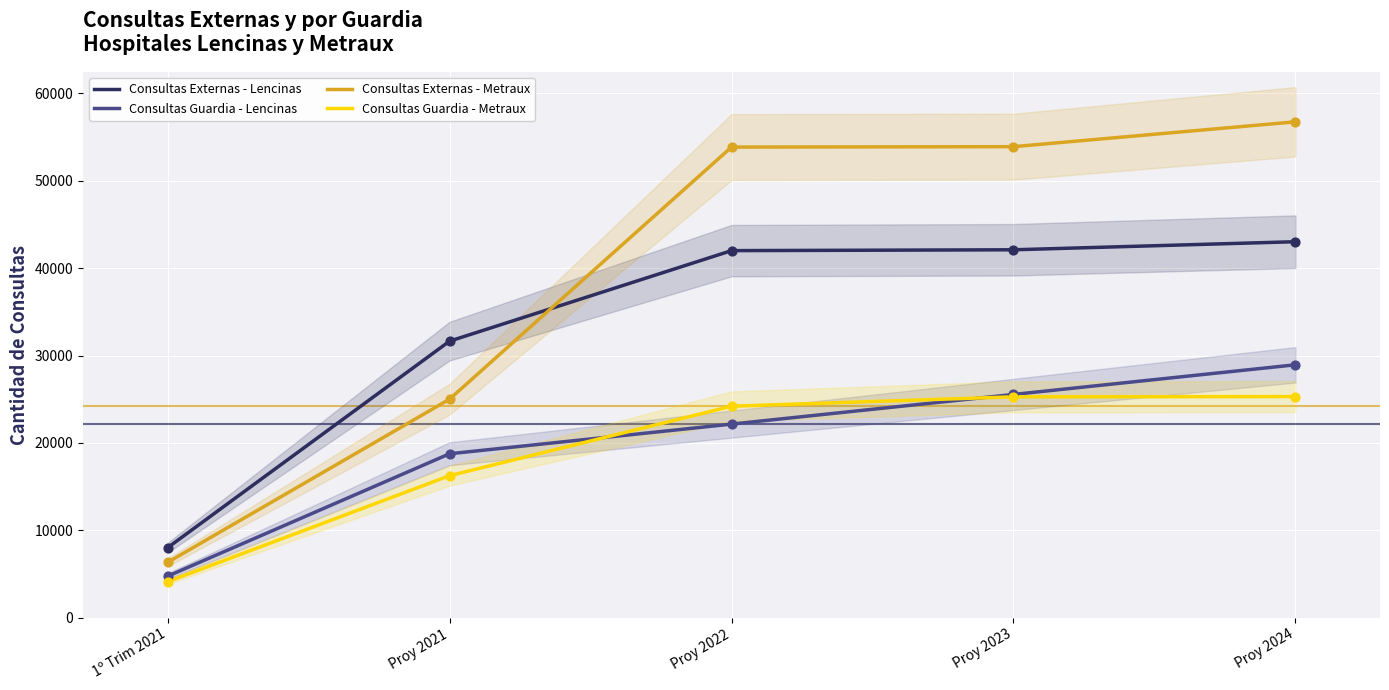

Which series contains the lowest Y value?

Consultas Guardia - Metraux